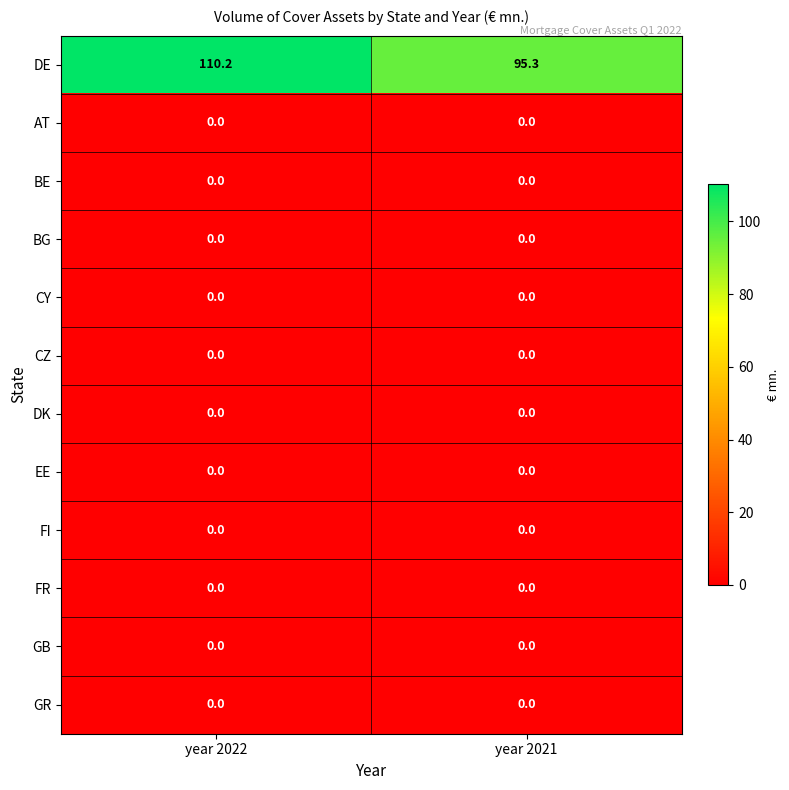

How many series are shown in this chart?

12